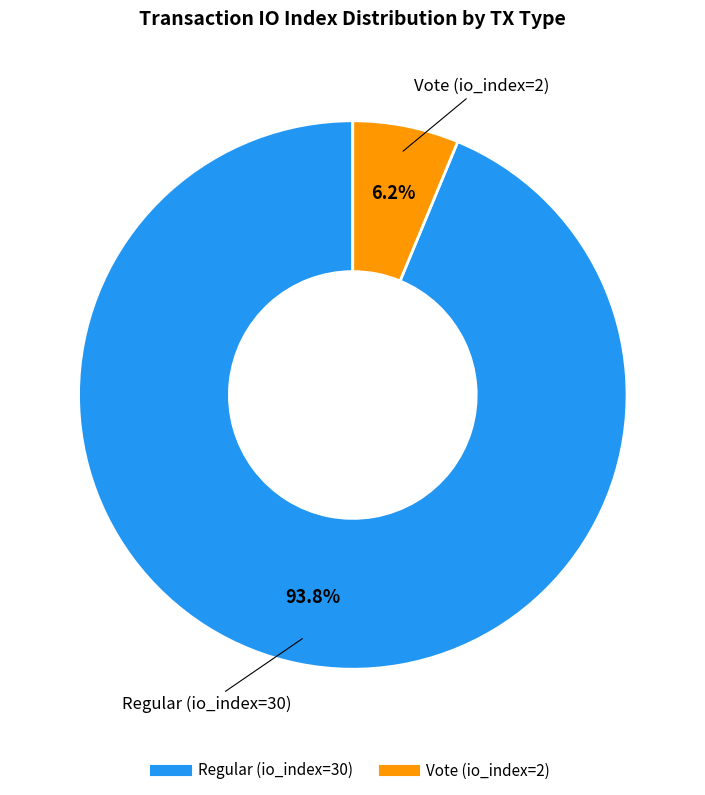

Which slice is the largest?

Regular (io_index=30)